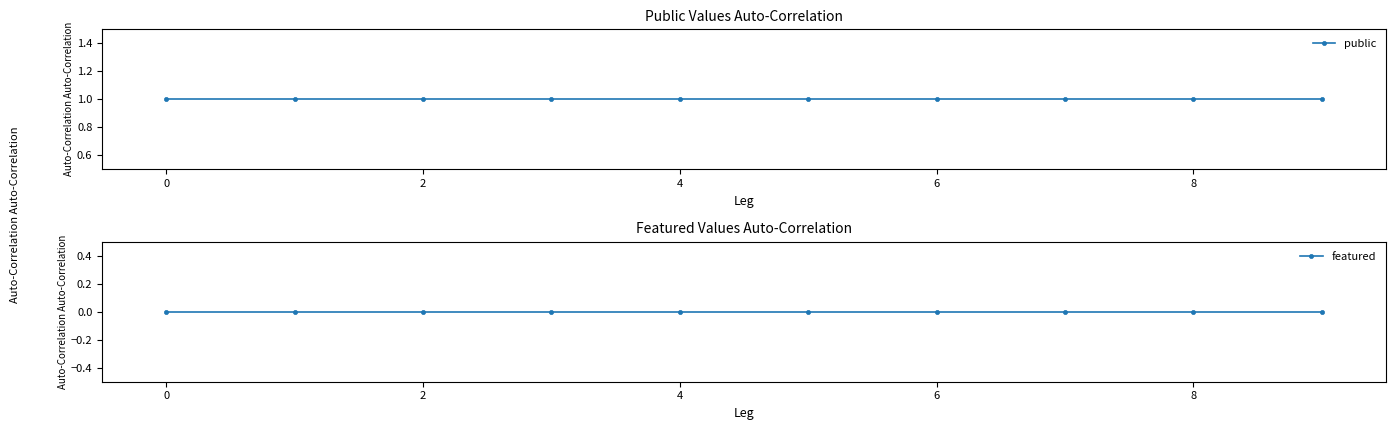

Reading right to left, what are all the values shown in this chart?

public: 1	1	1	1	1	1	1	1	1	1
featured: 0	0	0	0	0	0	0	0	0	0